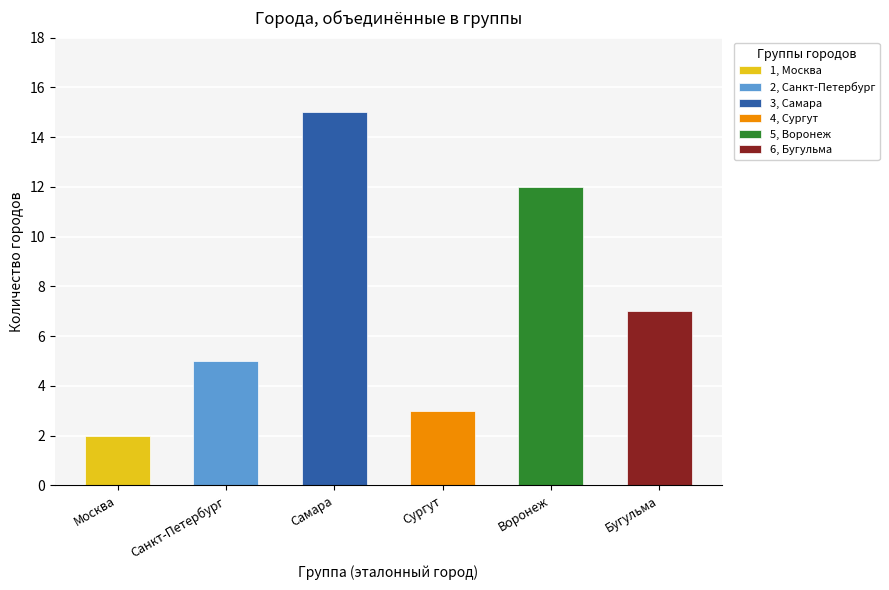

Are the bars grouped side by side (vs. stacked)?

No